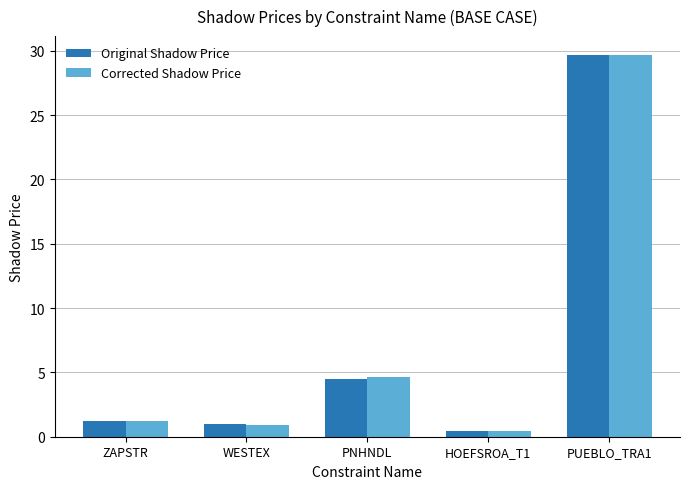

How many bars are there in each group?

2